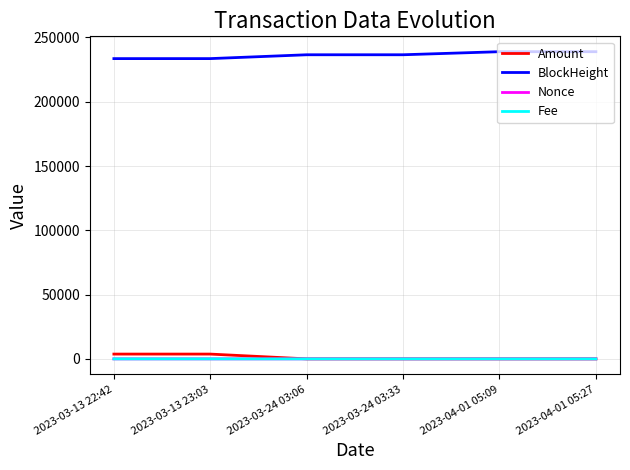

How many lines are shown in the chart?

4